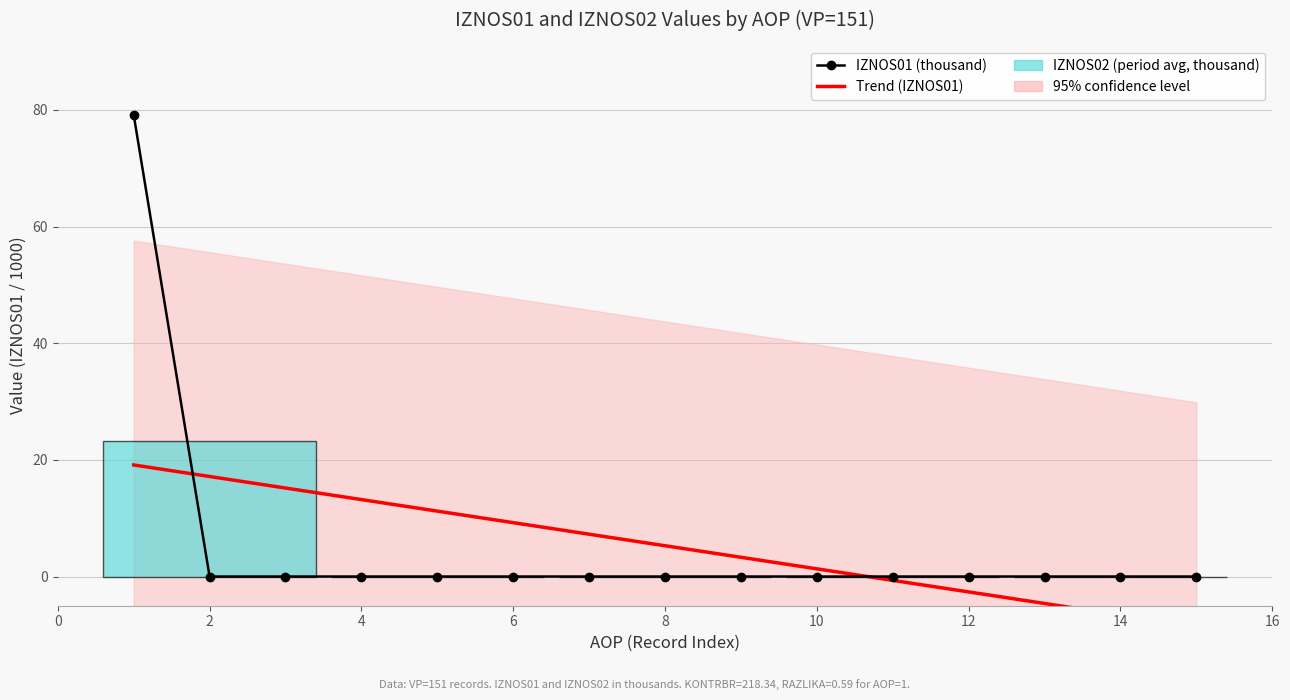

Which series changed the most between 8 and 11?

Trend (IZNOS01)